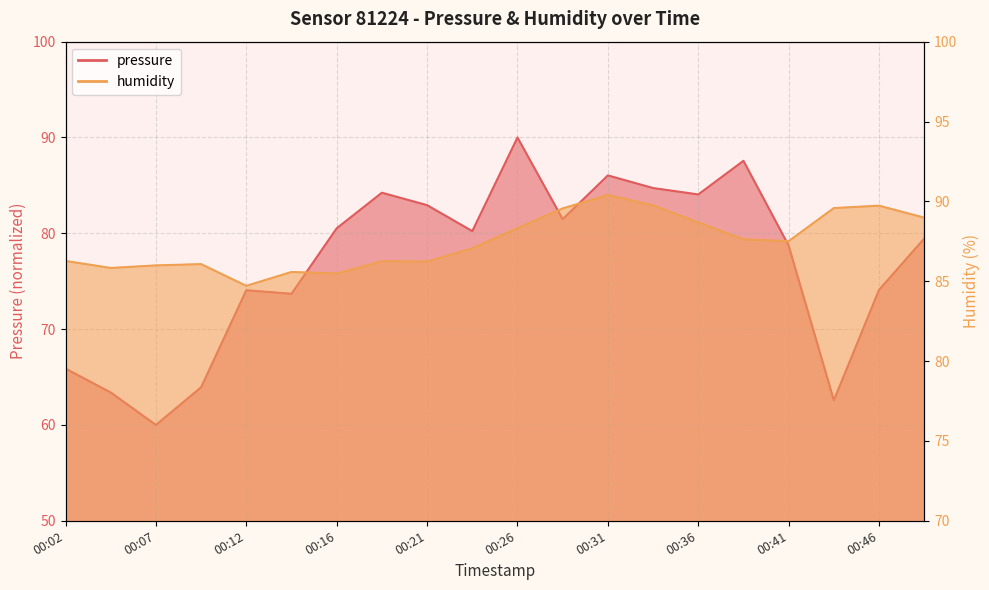

List the series in order of their overall mean, lowest first.

pressure, humidity